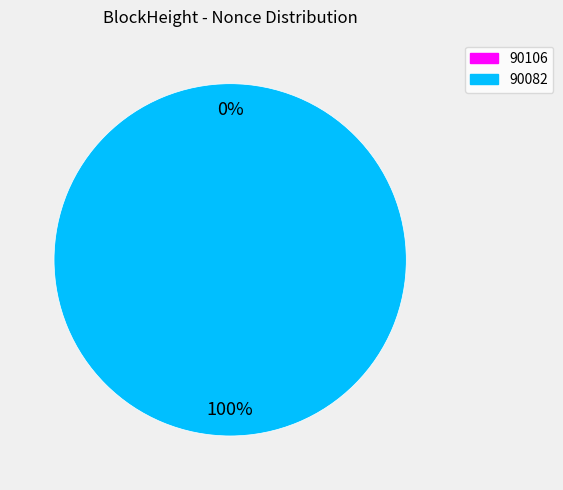

To the nearest percent, what is the average slice percentage?

50%